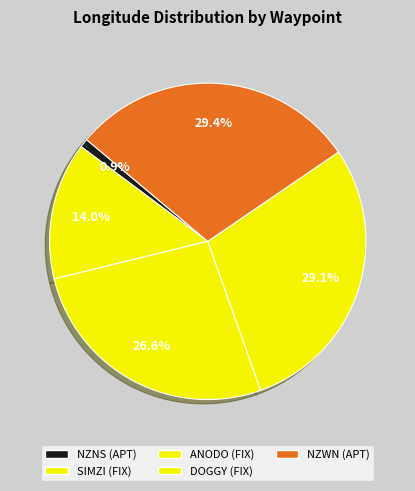

How many slices are in this pie chart?

5